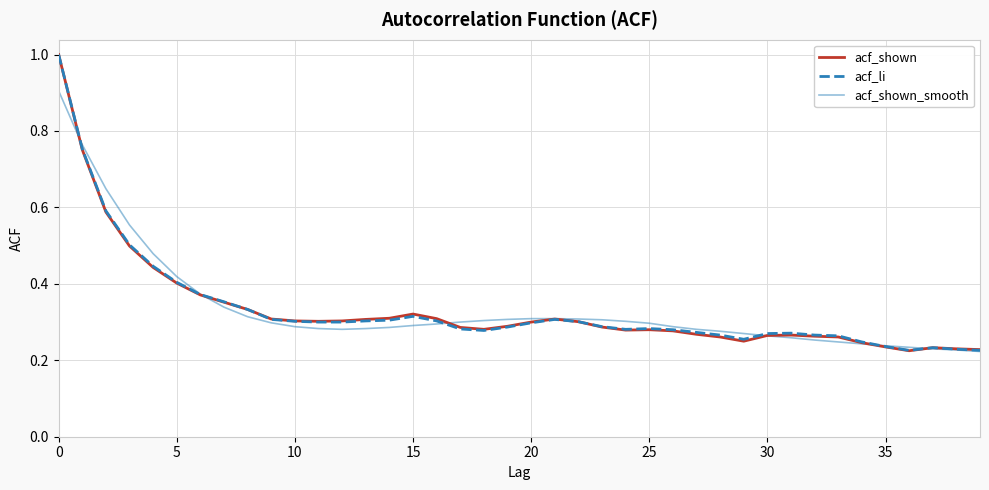

What is the greatest value displayed?

1.0